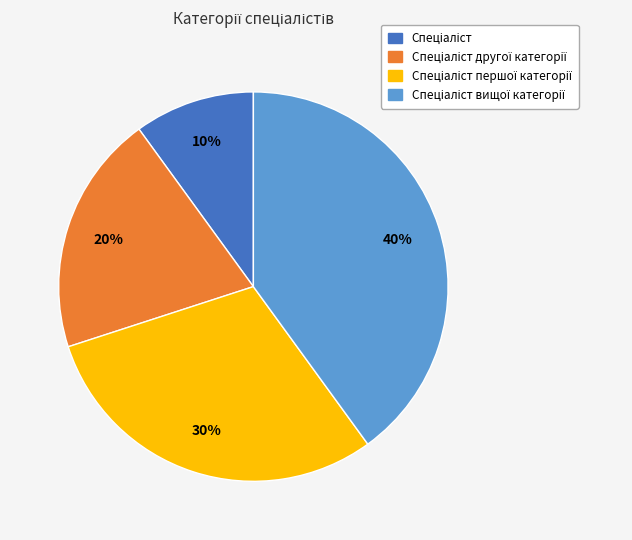

To the nearest percent, what is the difference between the largest and smallest slice percentages?

30%